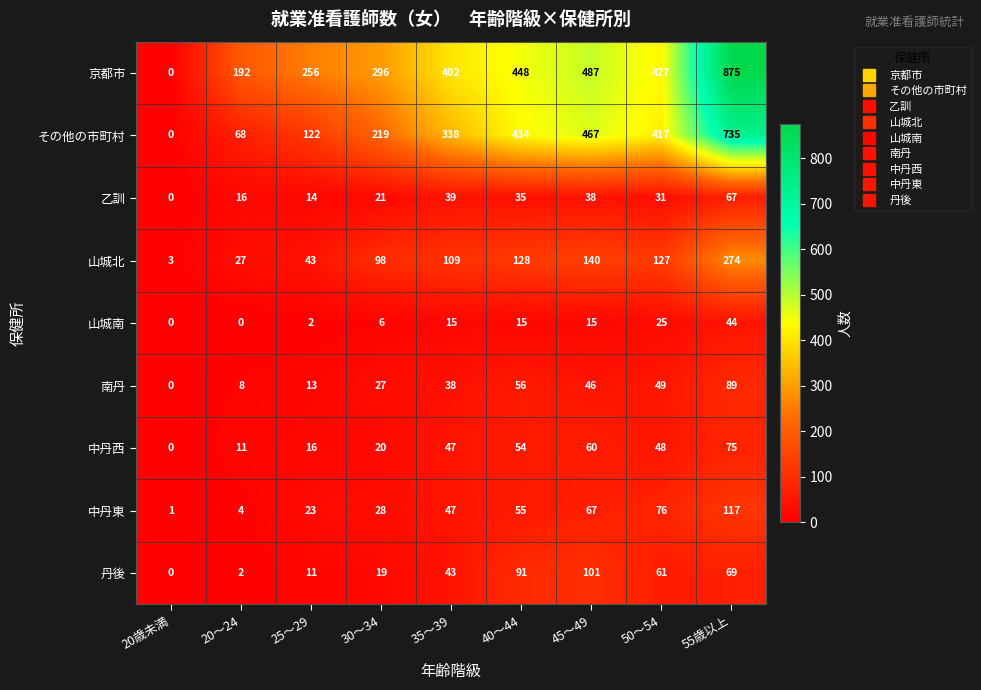

At which label does 中丹東 reach its peak?

55歳以上